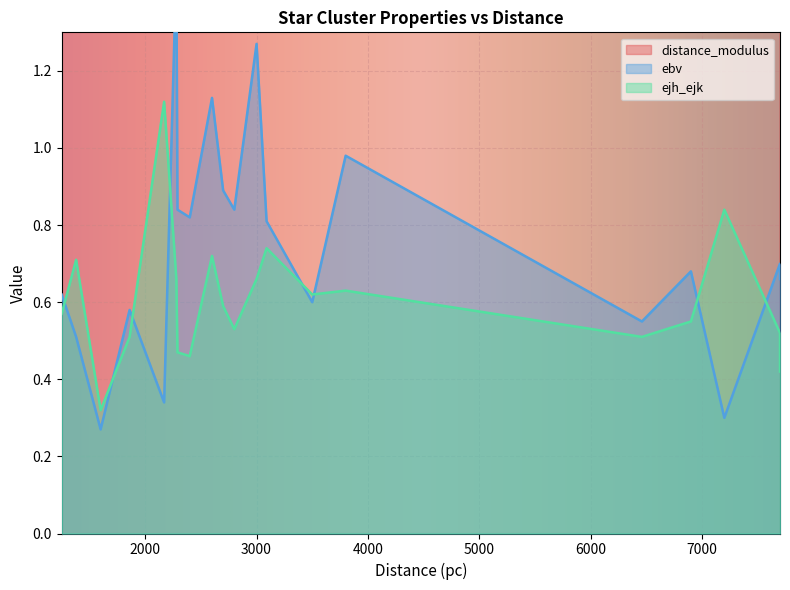

At which category does the chart reach its peak across all series?

8